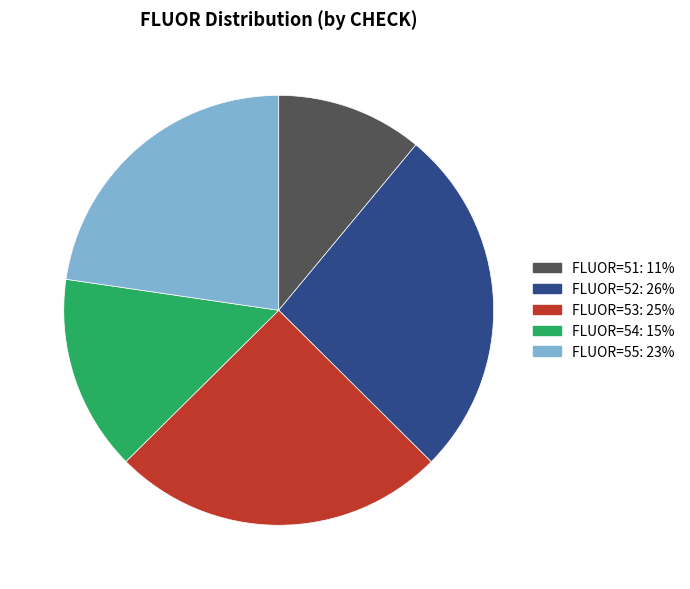

Rank the categories by value from lowest to highest.

FLUOR=51: 11%, FLUOR=54: 15%, FLUOR=55: 23%, FLUOR=53: 25%, FLUOR=52: 26%